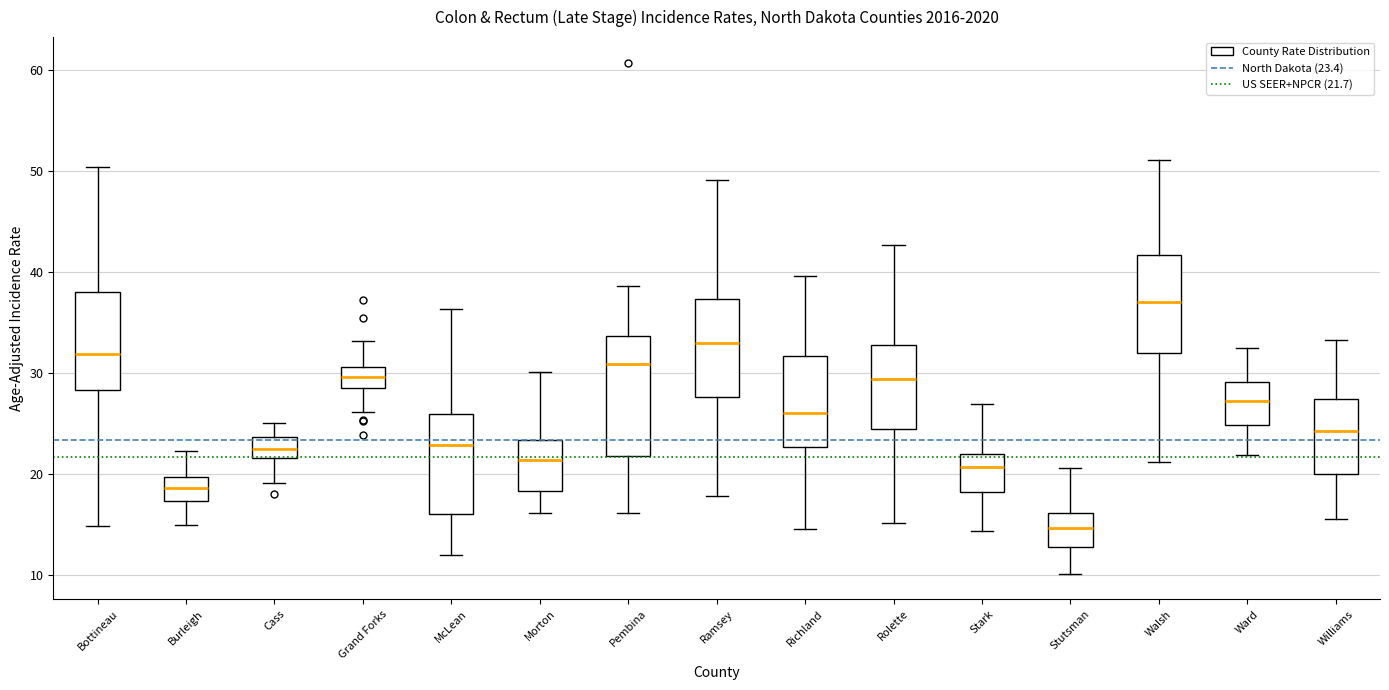

Reading left to right, read every box against the y-axis: the position of its median line, the range the box covers, and the ends of its whiskers. The values are not printed on the chart, so give them approximately, as read against the axis.

Bottineau: median 32, box 28 to 38, whiskers 15 to 50
Burleigh: median 19, box 17 to 20, whiskers 15 to 22
Cass: median 22 (inside the box), box 22 to 24, whiskers 19 to 25
Grand Forks: median 30, box 29 to 31, whiskers 26 to 33
McLean: median 23, box 16 to 26, whiskers 12 to 36
Morton: median 21, box 18 to 23, whiskers 16 to 30
Pembina: median 31, box 22 to 34, whiskers 16 to 39
Ramsey: median 33, box 28 to 37, whiskers 18 to 49
Richland: median 26, box 23 to 32, whiskers 15 to 40
Rolette: median 29, box 24 to 33, whiskers 15 to 43
Stark: median 21, box 18 to 22, whiskers 14 to 27
Stutsman: median 15, box 13 to 16, whiskers 10 to 21
Walsh: median 37, box 32 to 42, whiskers 21 to 51
Ward: median 27, box 25 to 29, whiskers 22 to 32
Williams: median 24, box 20 to 27, whiskers 16 to 33